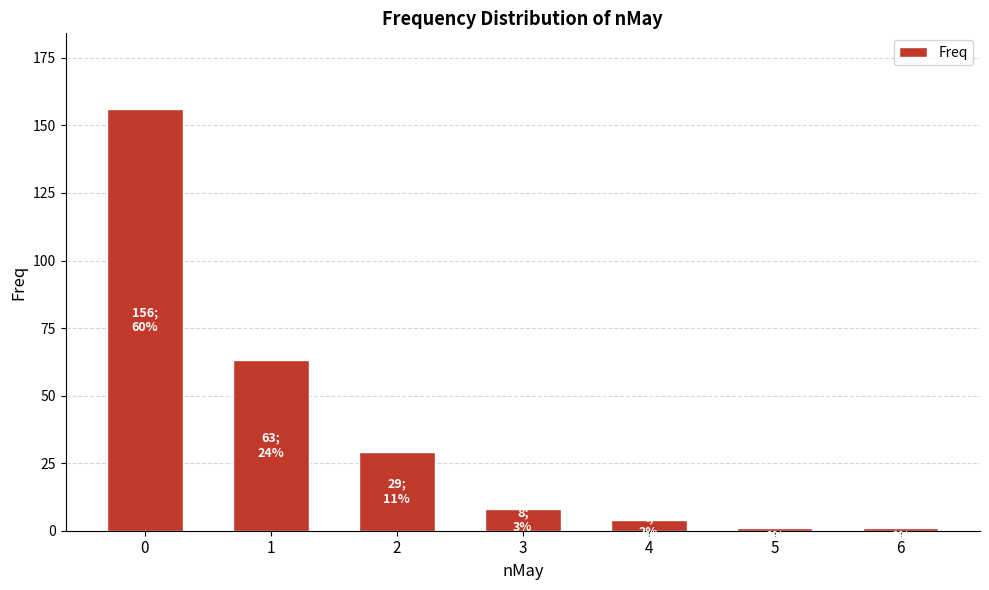

Reading right to left, extract all data points from this chart.

6=1	5=1	4=4	3=8	2=29	1=63	0=156